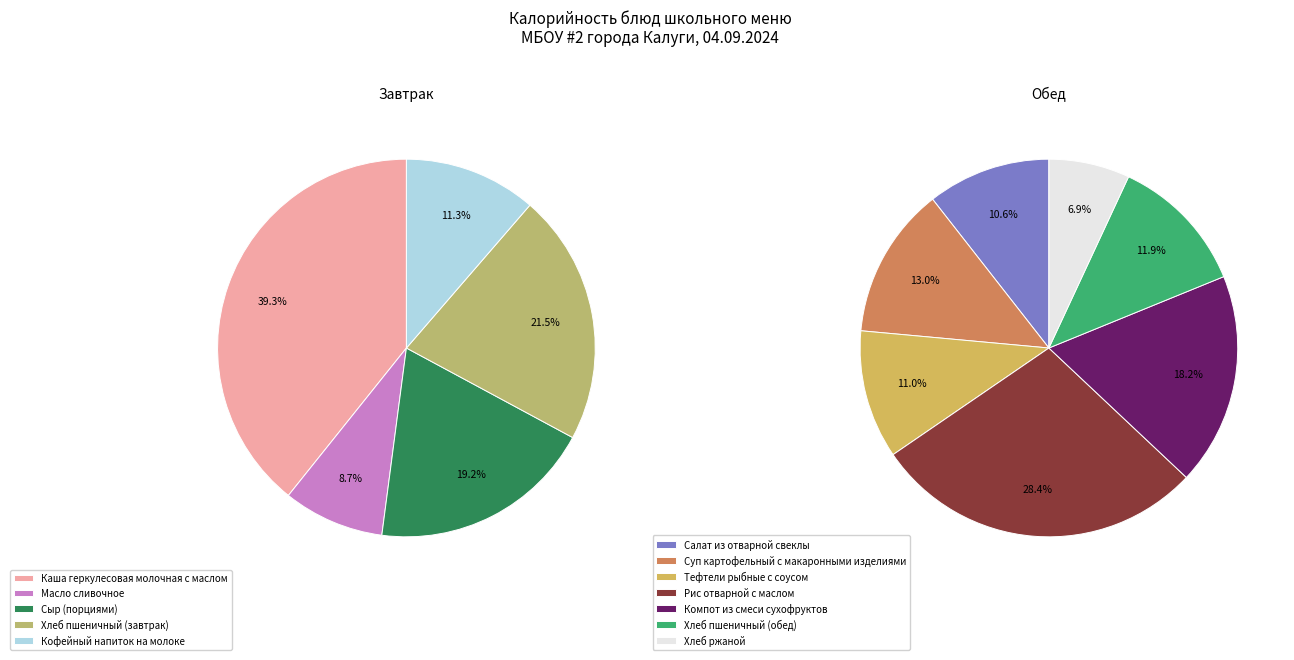

Which slice is the largest?

Каша геркулесовая молочная с маслом